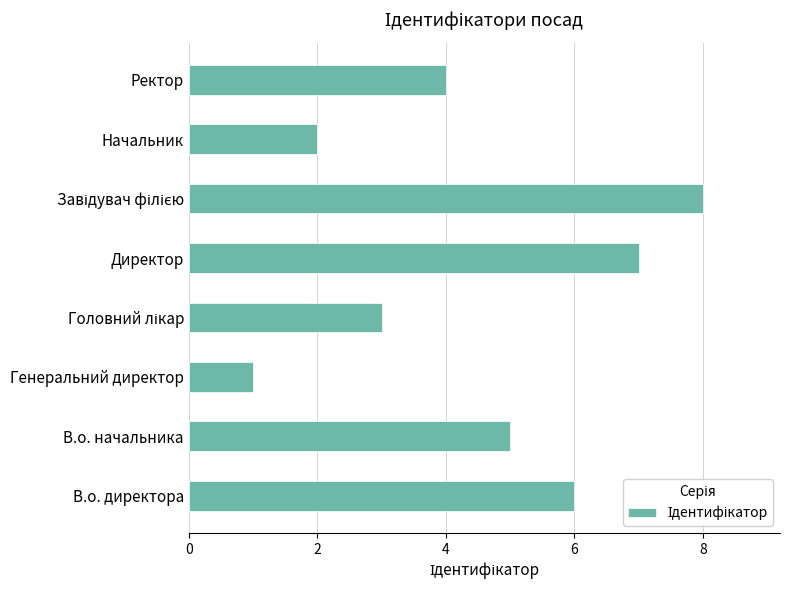

Count the number of categories in the chart.

8